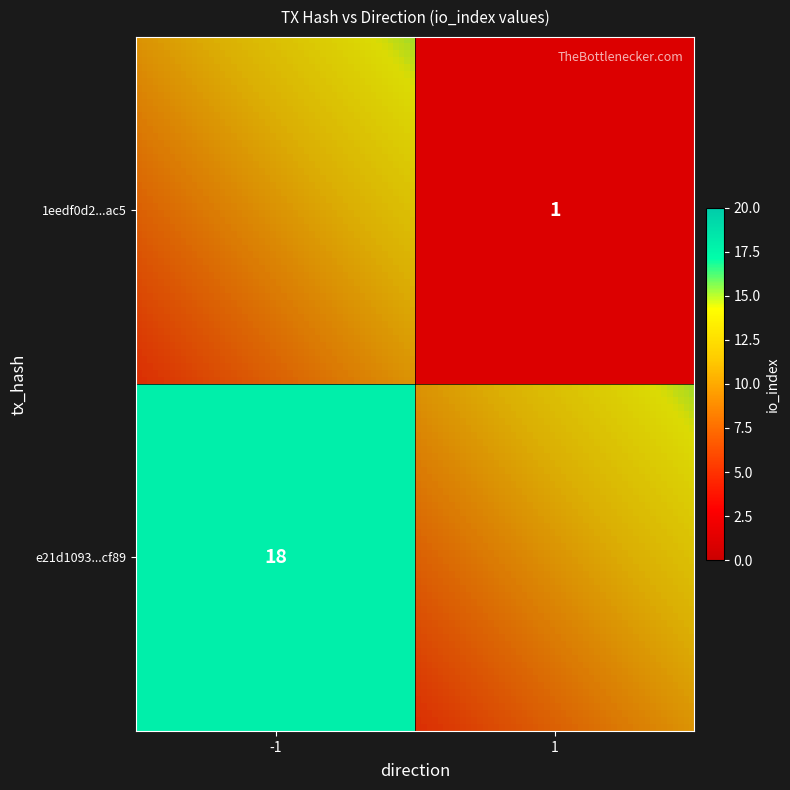

Between direction and io_index, which is larger?

io_index